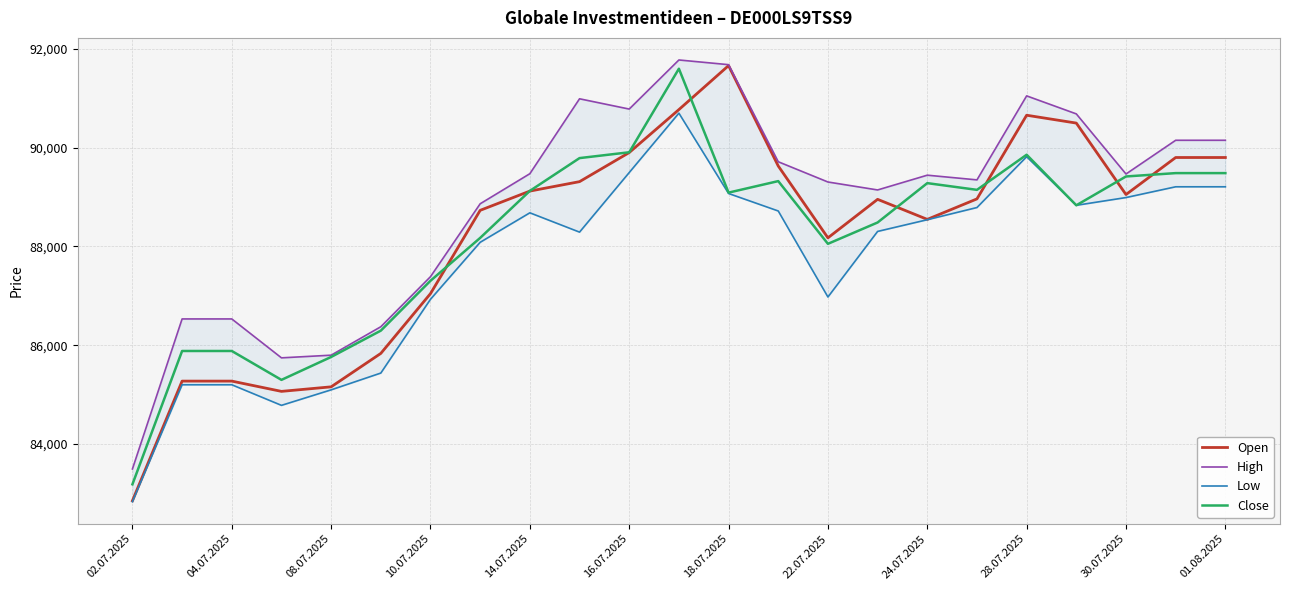

At which label does Close reach its minimum?

02.07.2025